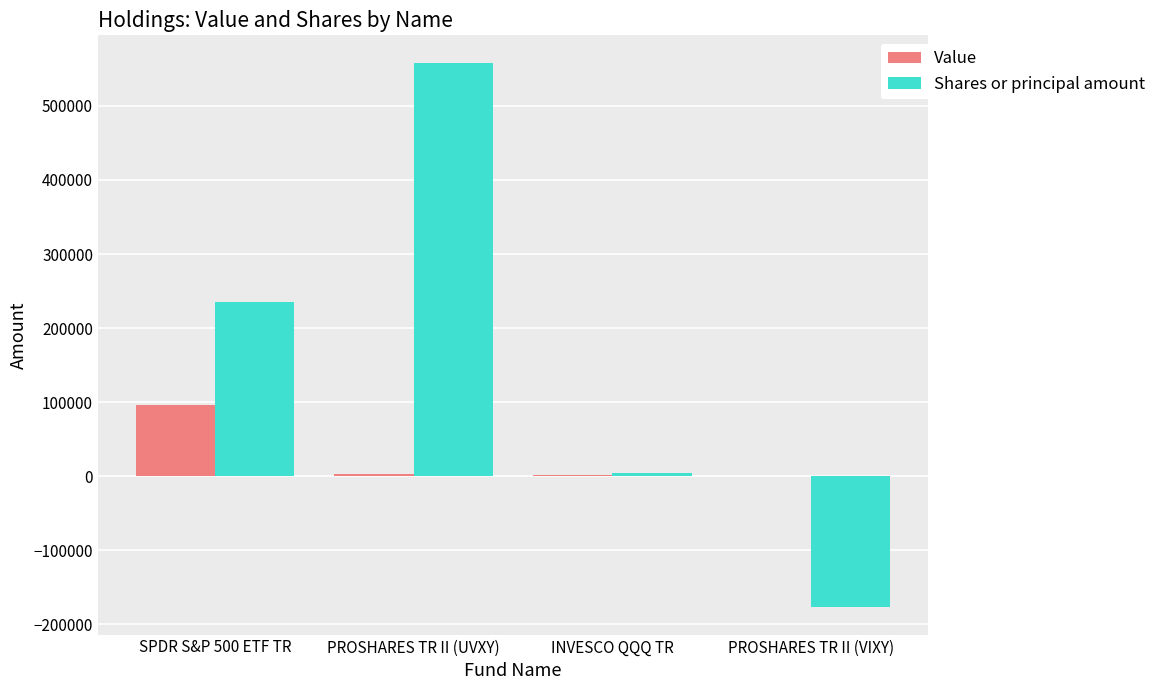

Are the bars grouped side by side (vs. stacked)?

Yes